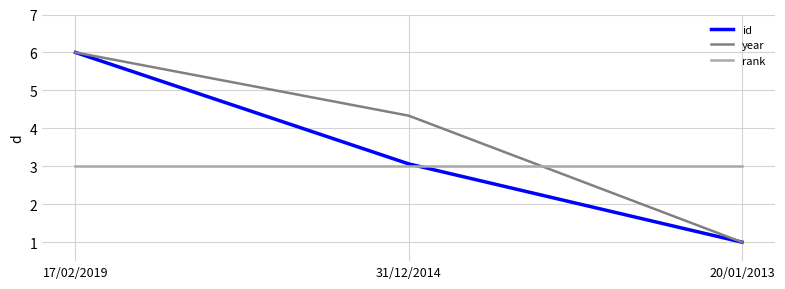

What is the spread (max minus min) of values at 20/01/2013?

2.0